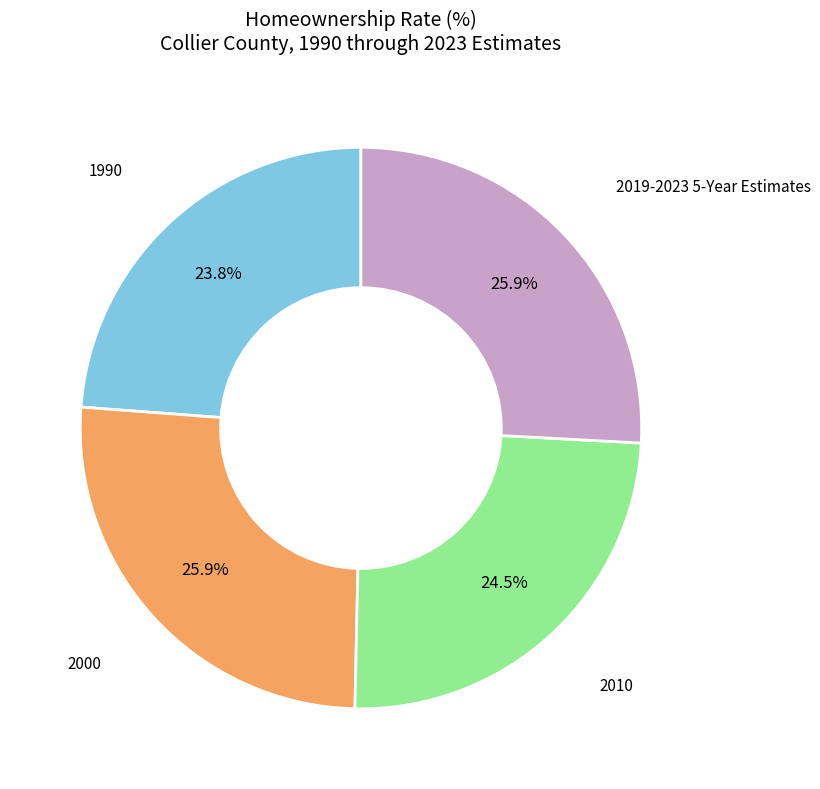

What percentage is the 2000 slice, to the nearest percent?

26%